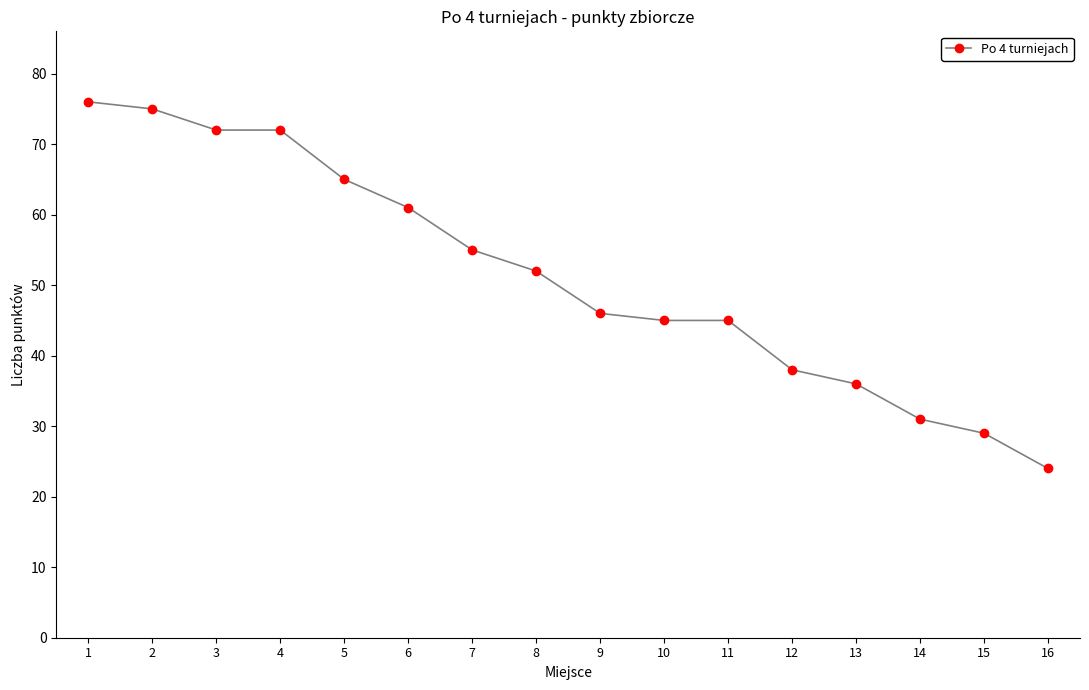

At which label is the value closest to 50?

8